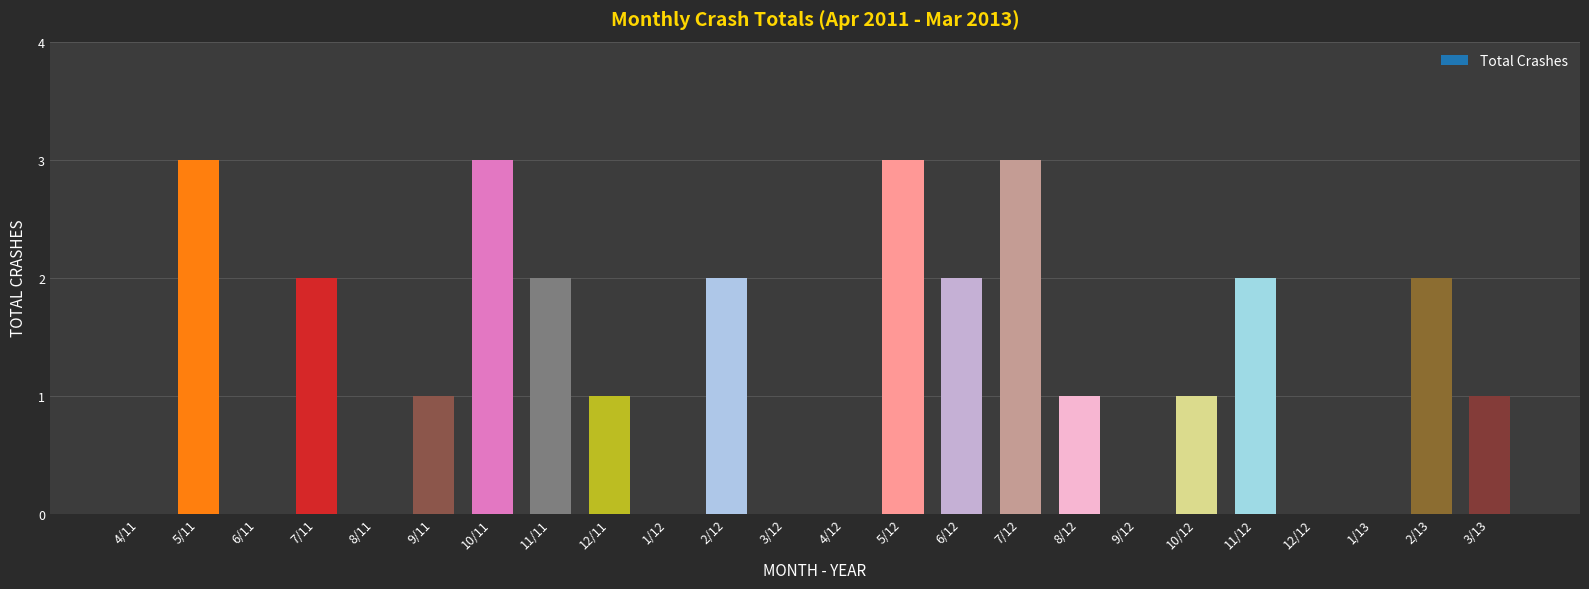

The chart shows a value of 1 at 1/13. True or false?

False